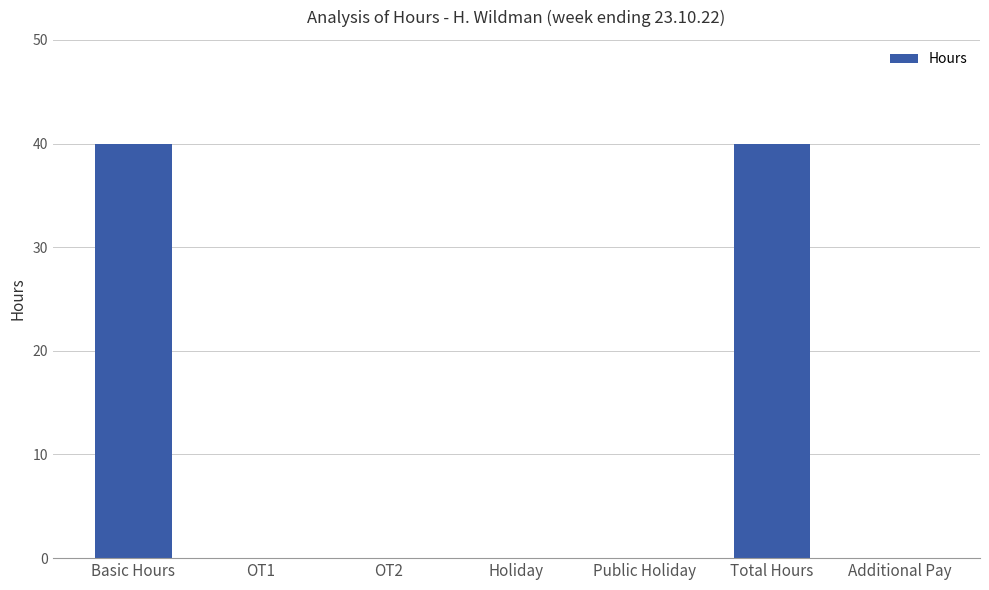

Are the bars grouped side by side (vs. stacked)?

No